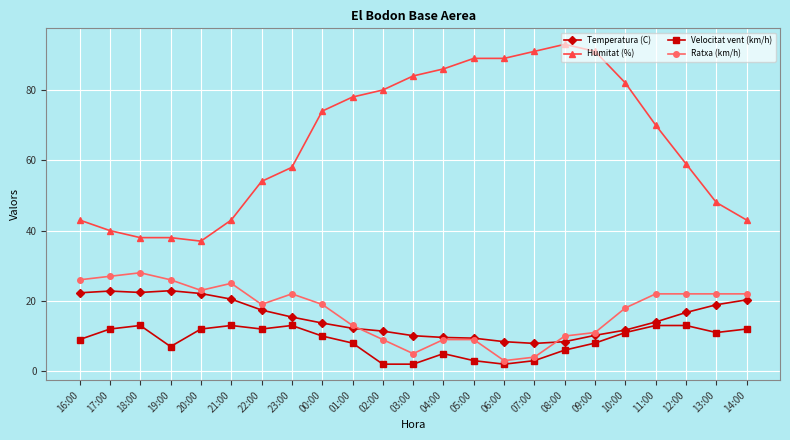

What is the label of the 10th point from the left?

01:00